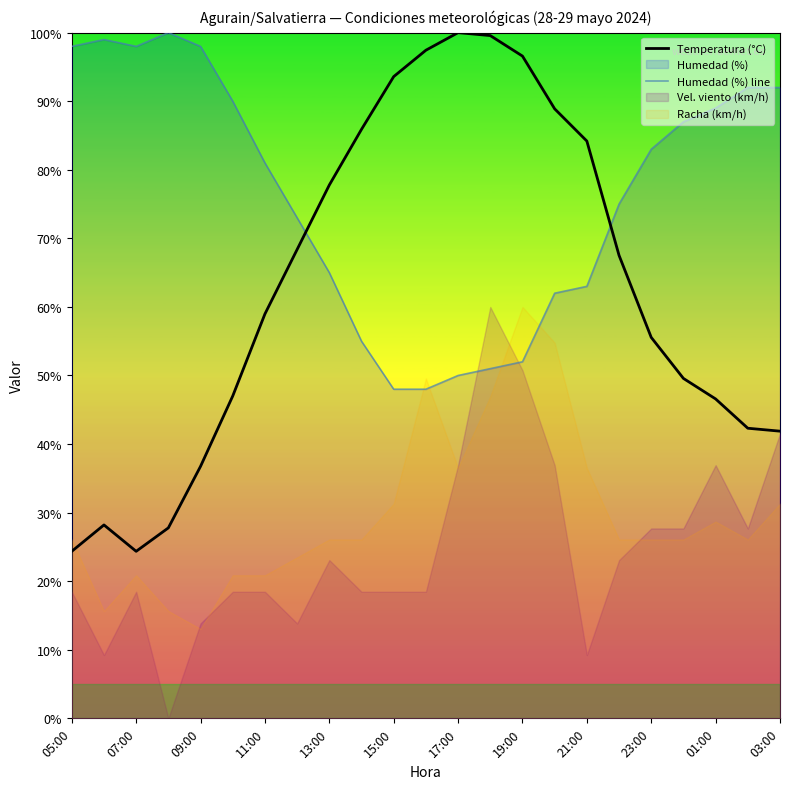

The value of Humedad (%) line at 15:00 is 134.3. True or false?

False